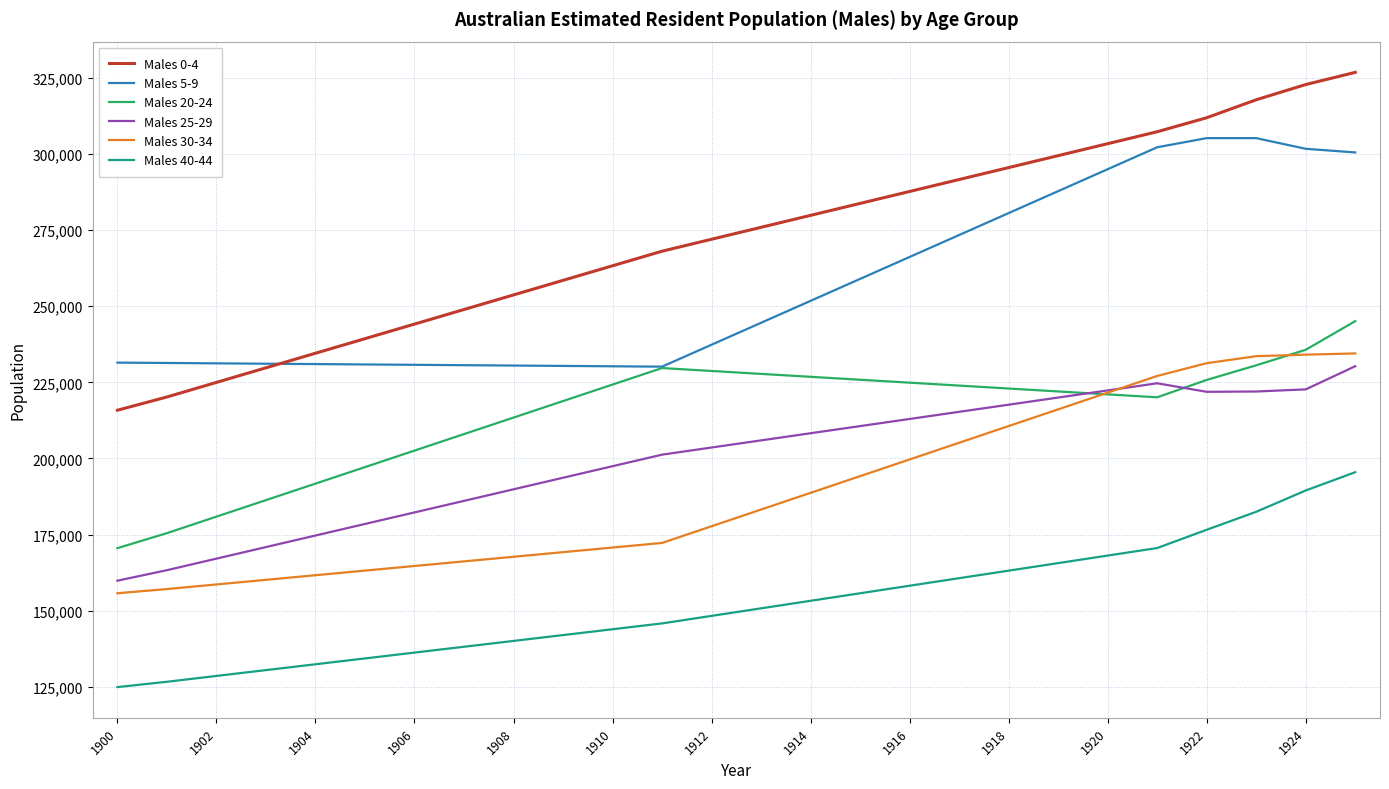

What is the maximum value for Males 30-34?

234500